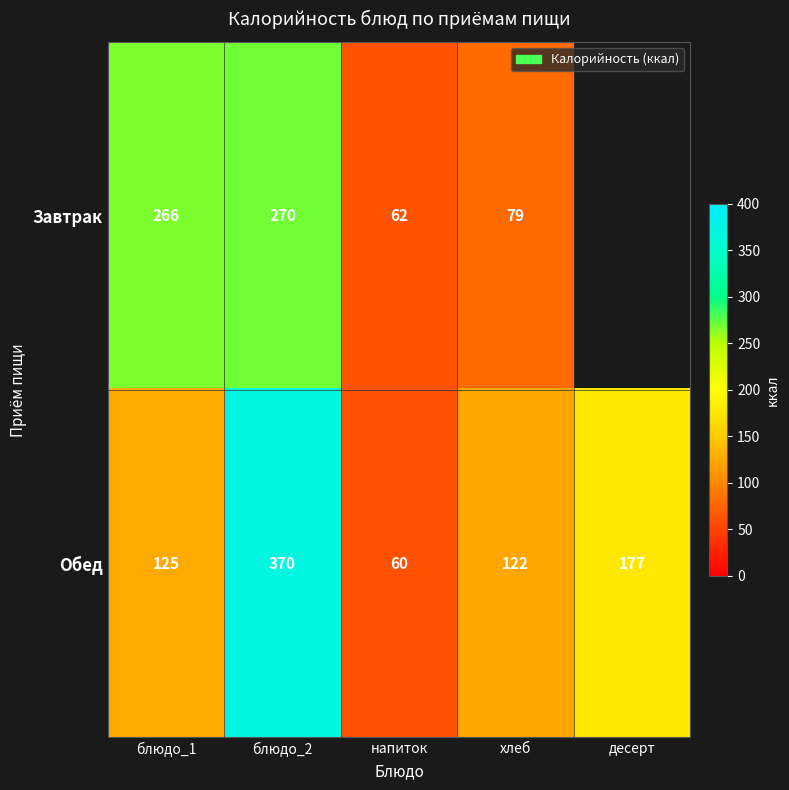

Read the Обед value at блюдо_2, to the nearest 5.

370